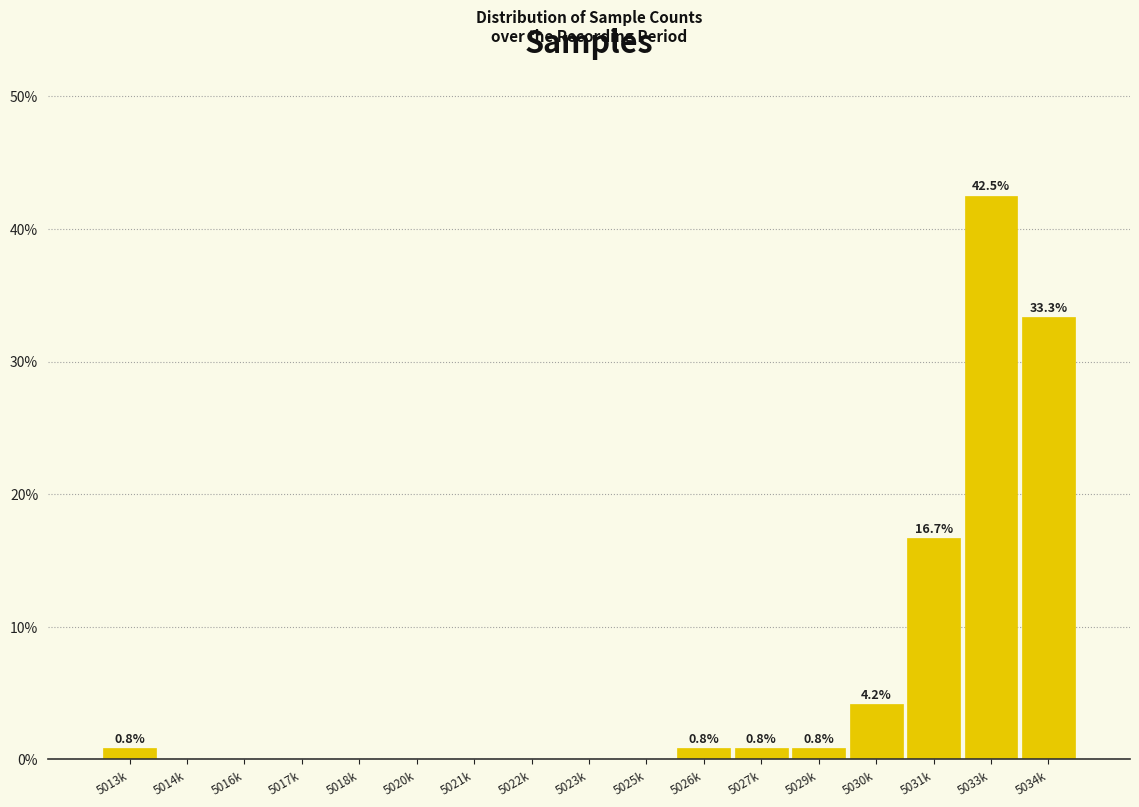

Reading right to left, extract all data points from this chart.

5034k=33.3	5033k=42.5	5031k=16.7	5030k=4.2	5029k=0.8	5027k=0.8	5026k=0.8	5025k=0.0	5023k=0.0	5022k=0.0	5021k=0.0	5020k=0.0	5018k=0.0	5017k=0.0	5016k=0.0	5014k=0.0	5013k=0.8